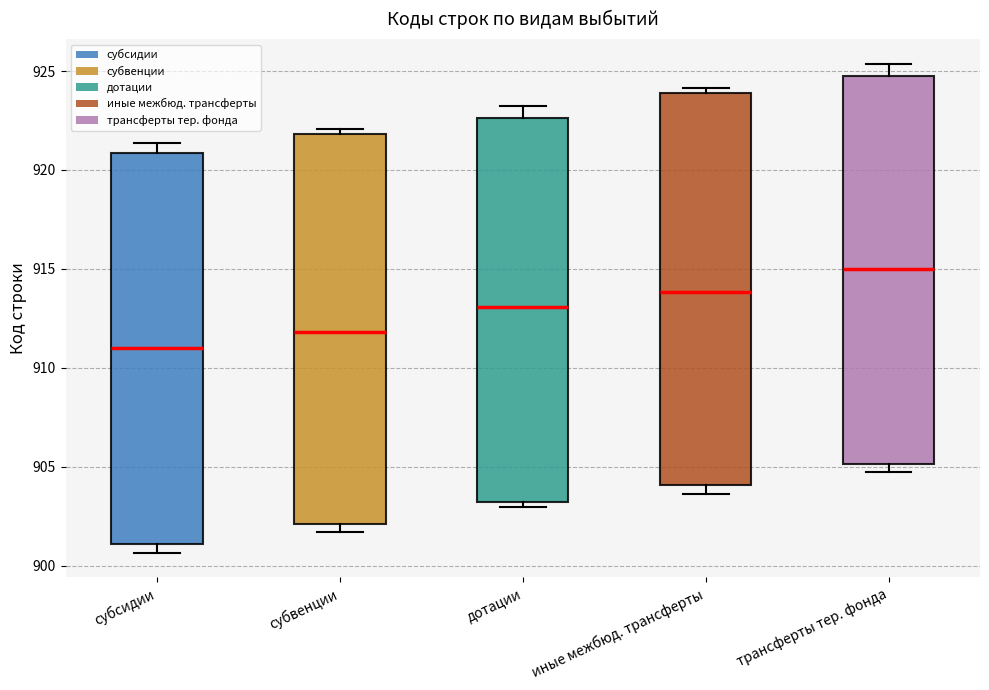

Reading left to right, read every box against the y-axis: the position of its median line, the range the box covers, and the ends of its whiskers. The values are not printed on the chart, so give them approximately, as read against the axis.

субсидии: median 911.0, box 901.0 to 921.0, whiskers 900.5 to 921.5
субвенции: median 912.0, box 902.0 to 922.0, whiskers 901.5 to 922.0 (just above the box's upper edge)
дотации: median 913.0, box 903.0 to 922.5, whiskers 903.0 (just below the box's lower edge) to 923.0
иные межбюд. трансферты: median 914.0, box 904.0 to 924.0, whiskers 903.5 to 924.0 (just above the box's upper edge)
трансферты тер. фонда: median 915.0, box 905.0 to 925.0, whiskers 905.0 (just below the box's lower edge) to 925.5